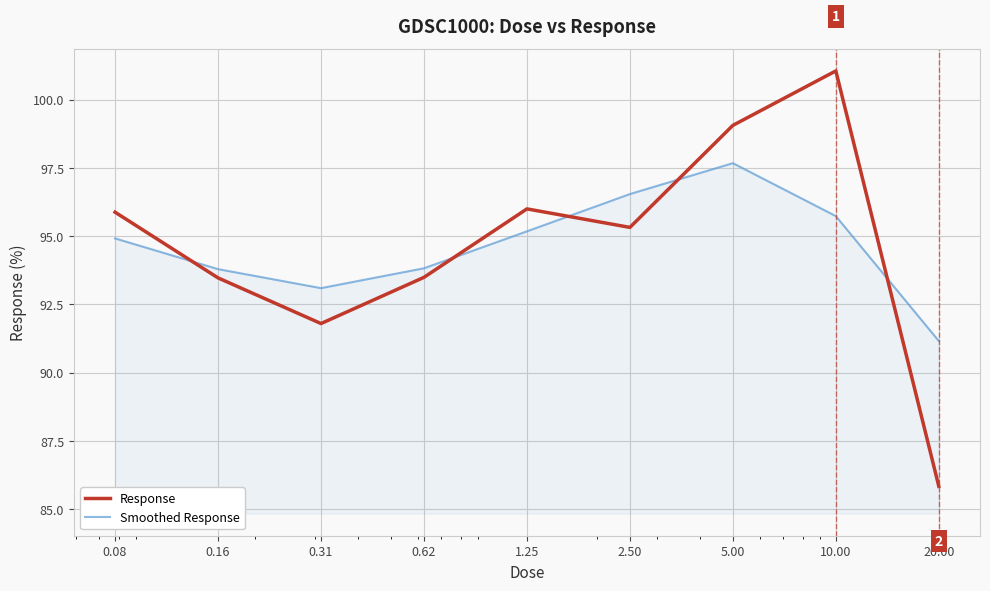

What is the smallest value displayed?

85.8